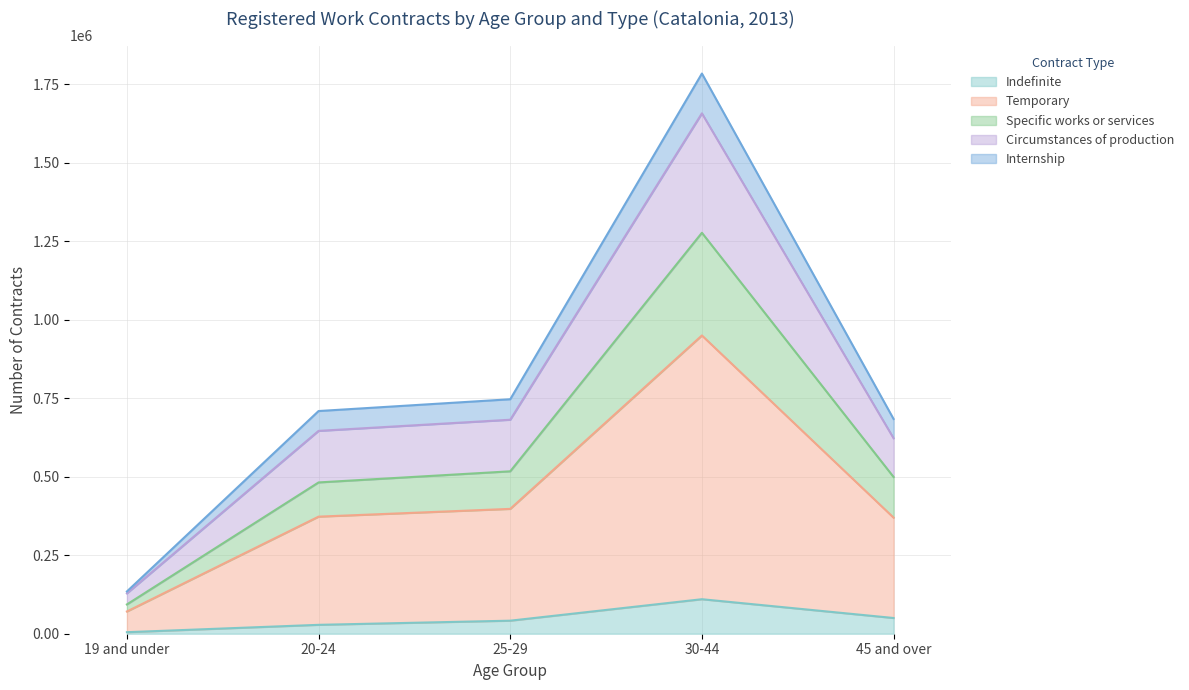

The value of Indefinite at 30-44 is 109887. True or false?

True